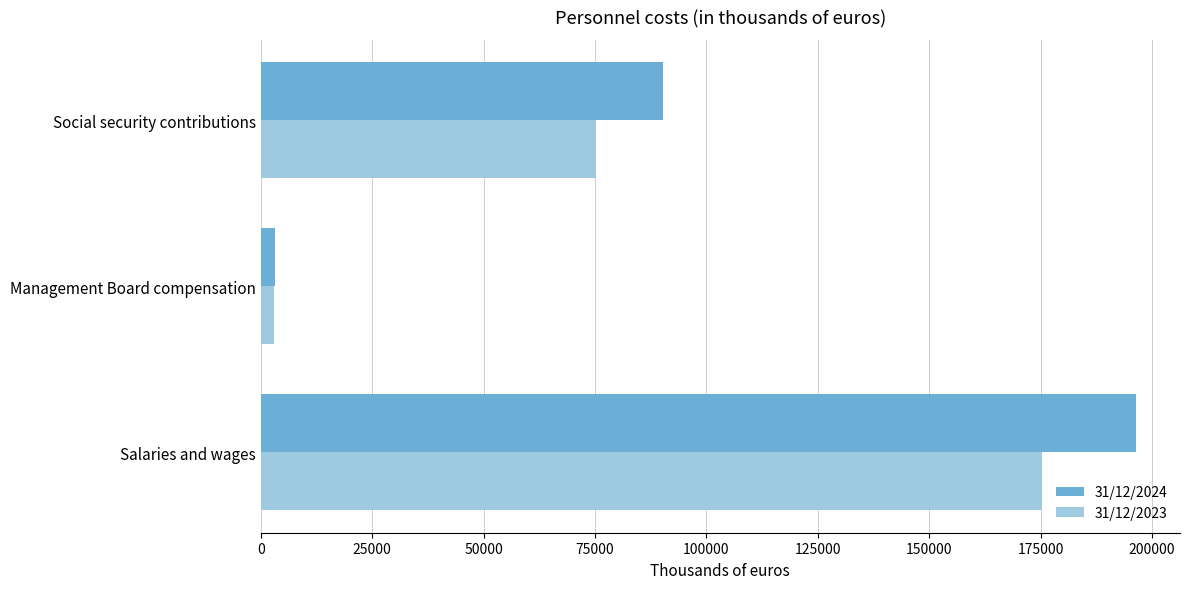

At which label is 31/12/2023 closest to 89207?

Social security contributions